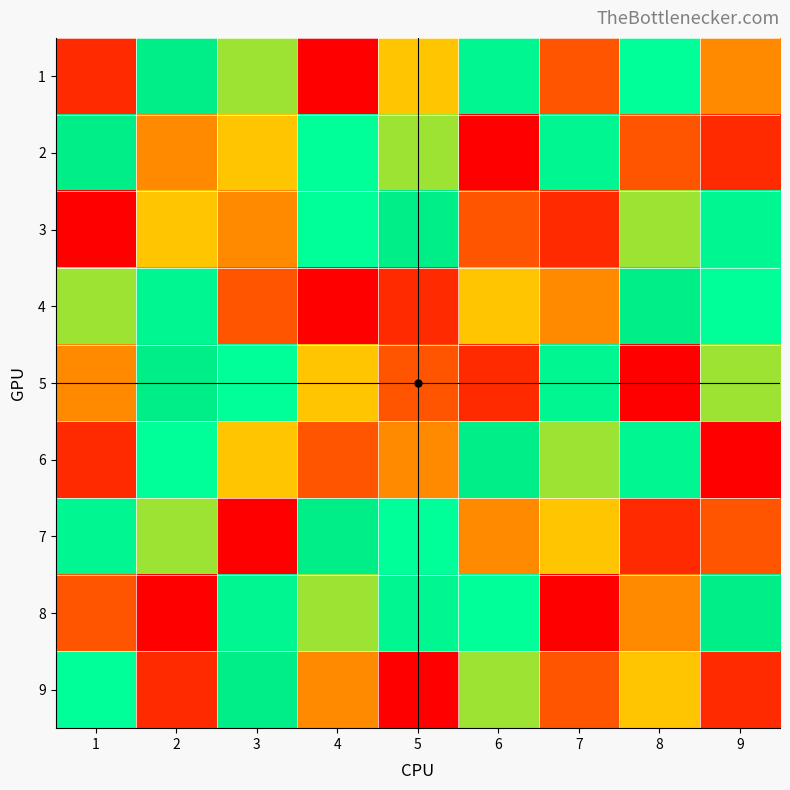

Reading right to left, extract all data points from this chart.

1: 9=4	8=9	7=3	6=8	5=5	4=1	3=6	2=7	1=2
2: 9=2	8=3	7=8	6=1	5=6	4=9	3=5	2=4	1=7
3: 9=8	8=6	7=2	6=3	5=7	4=9	3=4	2=5	1=1
4: 9=9	8=7	7=4	6=5	5=2	4=1	3=3	2=8	1=6
5: 9=6	8=1	7=8	6=2	5=3	4=5	3=9	2=7	1=4
6: 9=1	8=8	7=6	6=7	5=4	4=3	3=5	2=9	1=2
7: 9=3	8=2	7=5	6=4	5=9	4=7	3=1	2=6	1=8
8: 9=7	8=4	7=1	6=9	5=8	4=6	3=8	2=1	1=3
9: 9=2	8=5	7=3	6=6	5=1	4=4	3=7	2=2	1=9